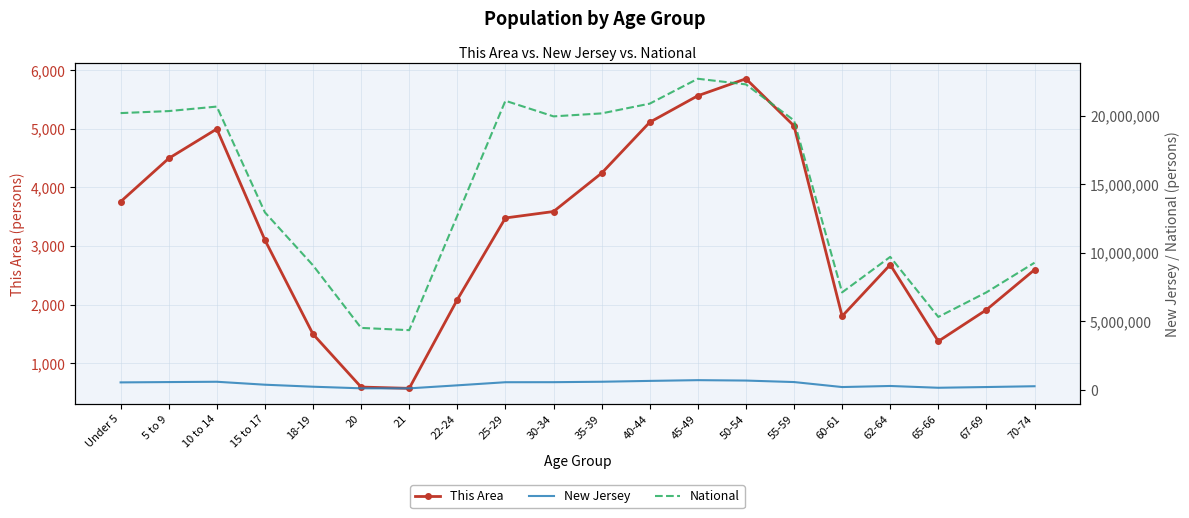

What is the difference between the National values at 20 and 25-29?

16582720